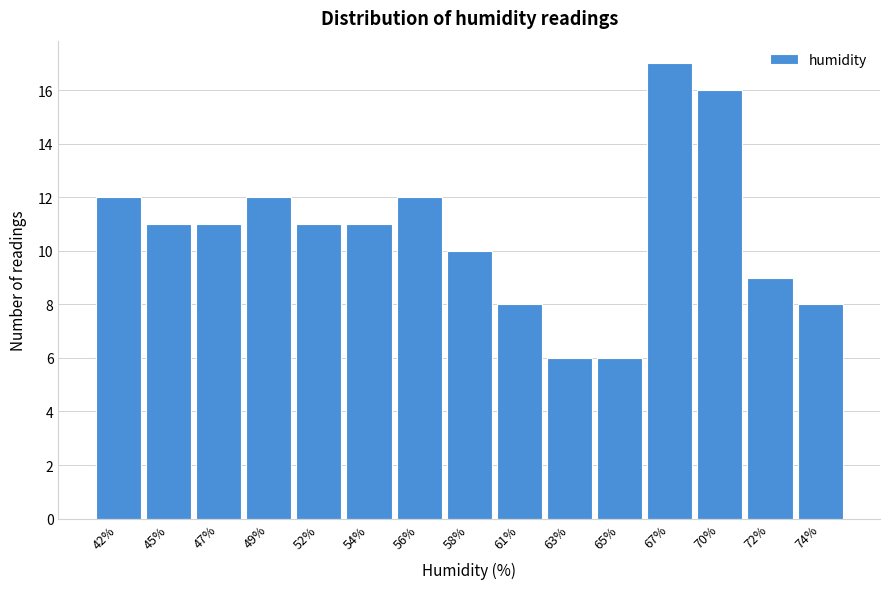

Reading right to left, transcribe all the data shown in this chart.

8	9	16	17	6	6	8	10	12	11	11	12	11	11	12